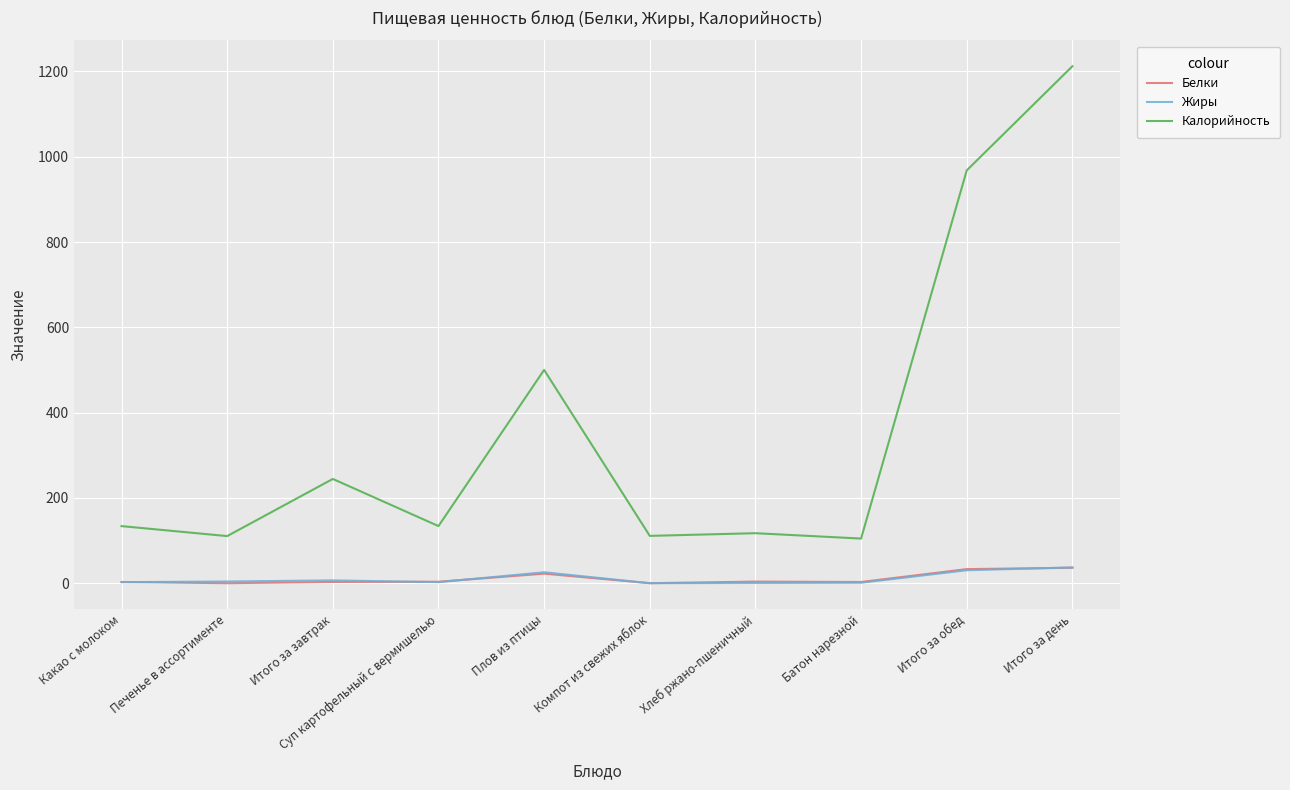

What is the minimum value for Белки?

0.1